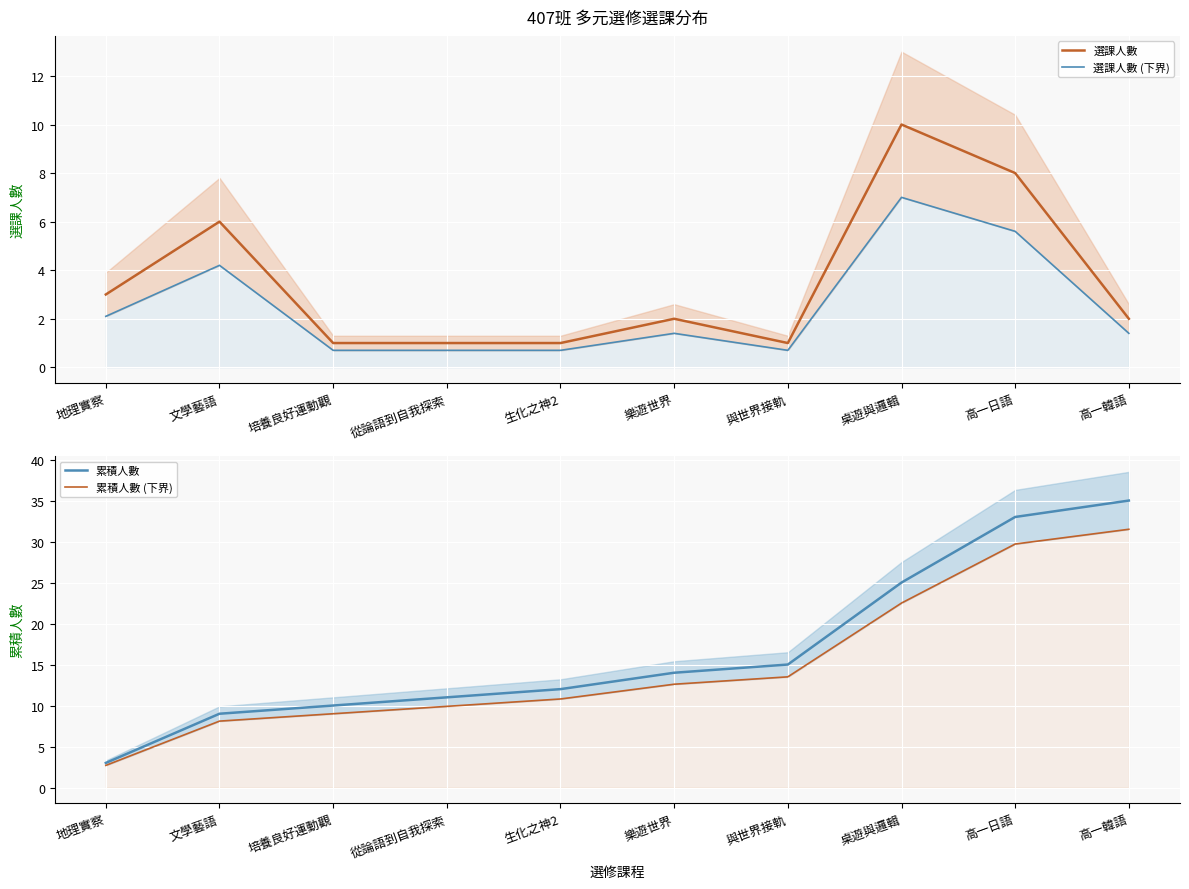

Rank the series by their maximum value, from lowest to highest.

選課人數 (下界), 選課人數, 累積人數 (下界), 累積人數